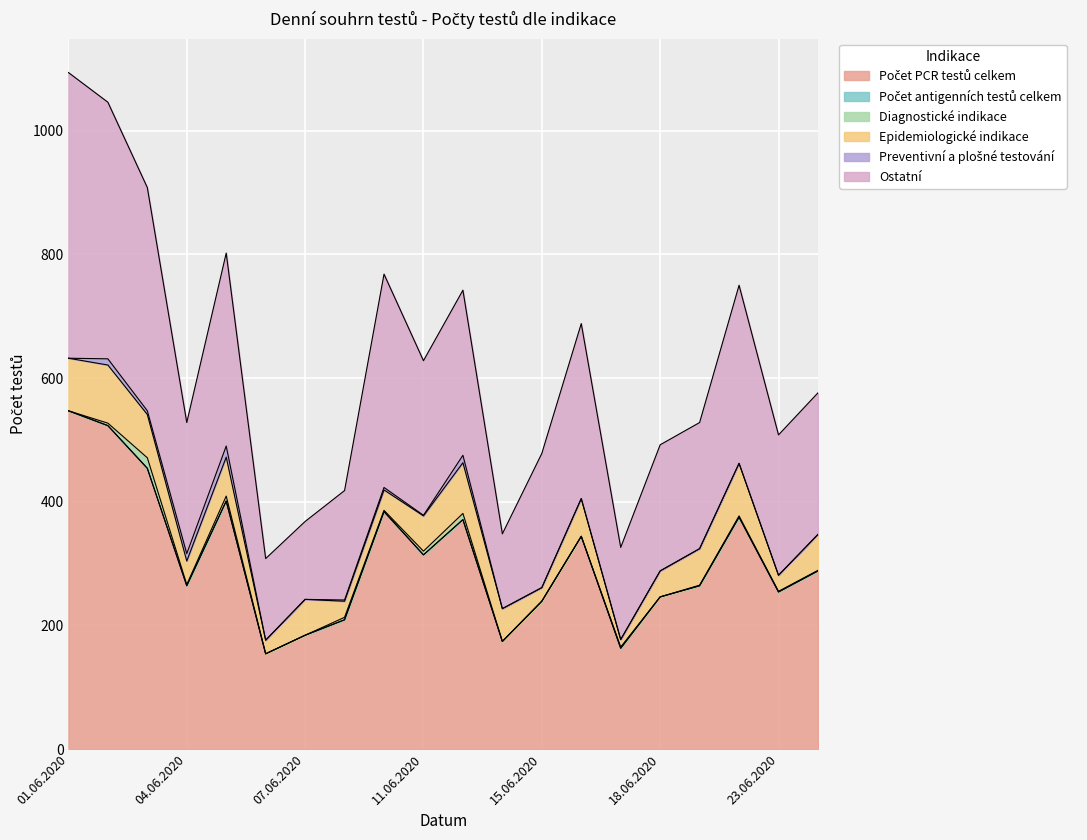

What is the label of the 19th point from the right?

02.06.2020